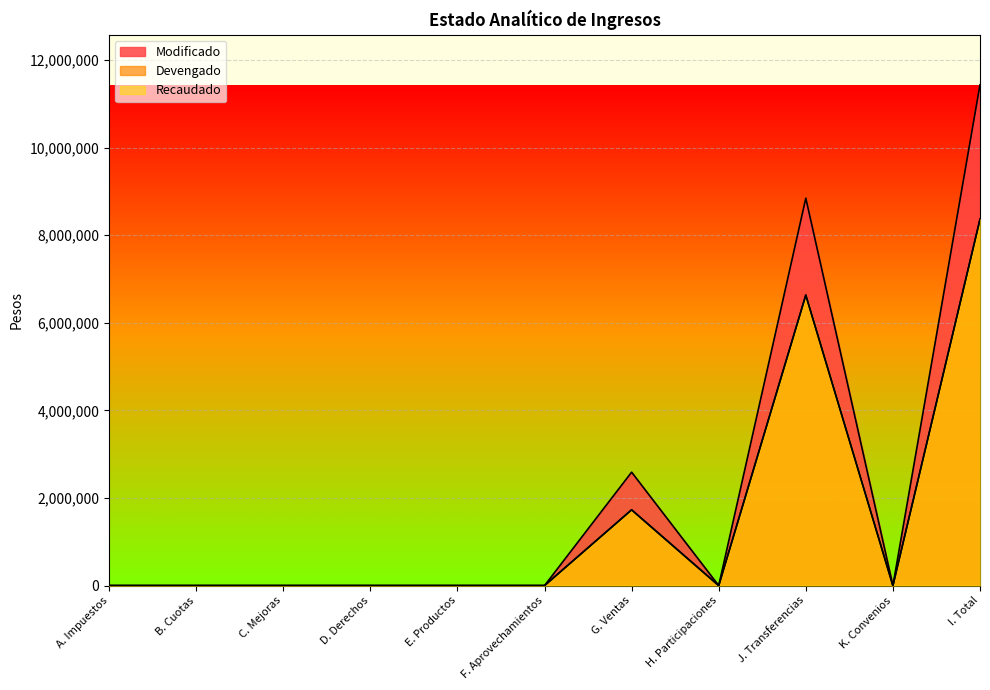

At how many categories does at least one series exceed 6620954?

2